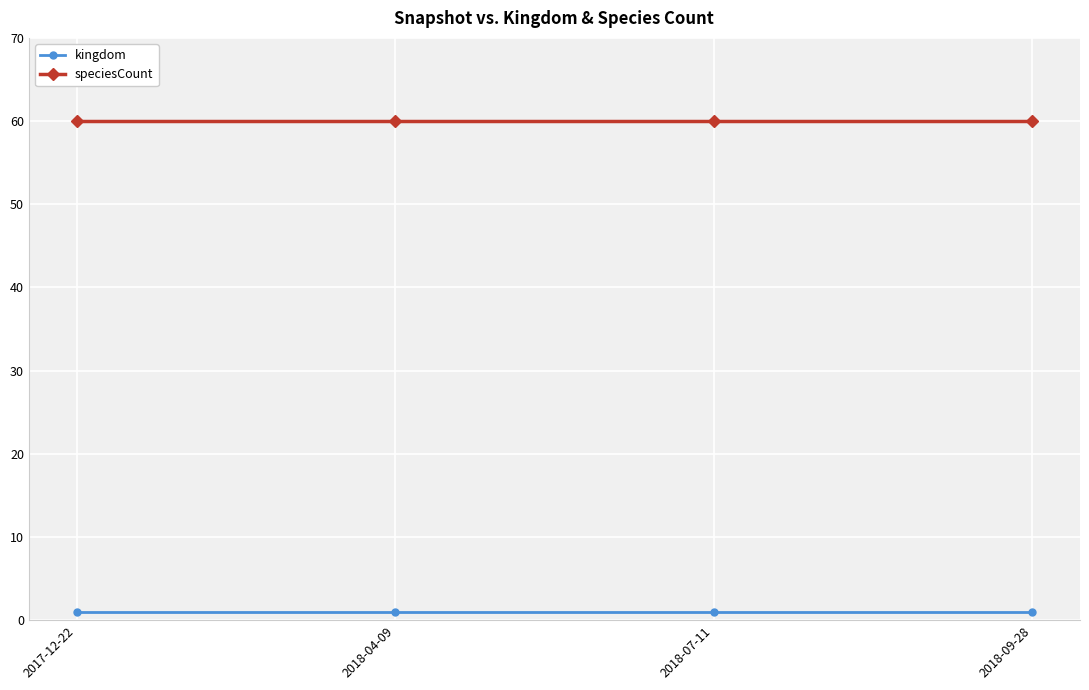

Reading left to right, extract all data points from this chart.

kingdom: 2017-12-22=1	2018-04-09=1	2018-07-11=1	2018-09-28=1
speciesCount: 2017-12-22=60	2018-04-09=60	2018-07-11=60	2018-09-28=60